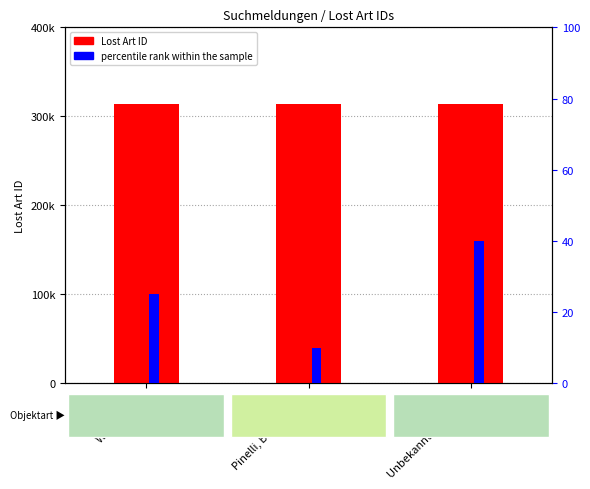

Rank the series at Unbekannt (Deutsch) from highest to lowest value.

Lost Art ID, percentile rank within the sample